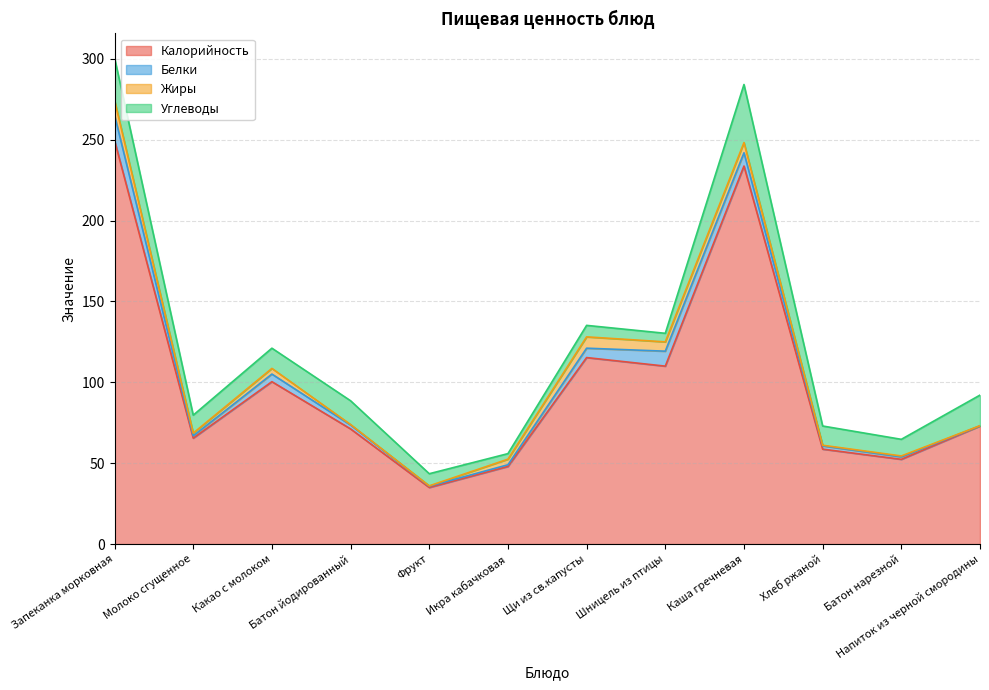

Reading right to left, transcribe all the data shown in this chart.

Калорийность: Напиток из черной смородины=73.0	Батон нарезной=52.4	Хлеб ржаной=58.7	Каша гречневая=233.7	Шницель из птицы=110.0	Щи из св.капусты=115.3	Икра кабачковая=48.0	Фрукт=35.0	Батон йодированный=71.2	Какао с молоком=100.4	Молоко сгущенное=65.5	Запеканка морковная=249.6
Белки: Напиток из черной смородины=0.1	Батон нарезной=1.5	Хлеб ржаной=2.0	Каша гречневая=8.2	Шницель из птицы=9.2	Щи из св.капусты=5.8	Икра кабачковая=1.0	Фрукт=0.8	Батон йодированный=2.4	Какао с молоком=4.7	Молоко сгущенное=1.4	Запеканка морковная=15.6
Жиры: Напиток из черной смородины=0.1	Батон нарезной=0.6	Хлеб ржаной=0.4	Каша гречневая=6.3	Шницель из птицы=5.8	Щи из св.капусты=7.0	Икра кабачковая=3.4	Фрукт=0.2	Батон йодированный=0.3	Какао с молоком=3.5	Молоко сгущенное=1.7	Запеканка морковная=9.2
Углеводы: Напиток из черной смородины=18.9	Батон нарезной=10.3	Хлеб ржаной=11.9	Каша гречневая=35.9	Шницель из птицы=5.3	Щи из св.капусты=7.1	Икра кабачковая=3.4	Фрукт=7.5	Батон йодированный=14.7	Какао с молоком=12.5	Молоко сгущенное=11.1	Запеканка морковная=26.2